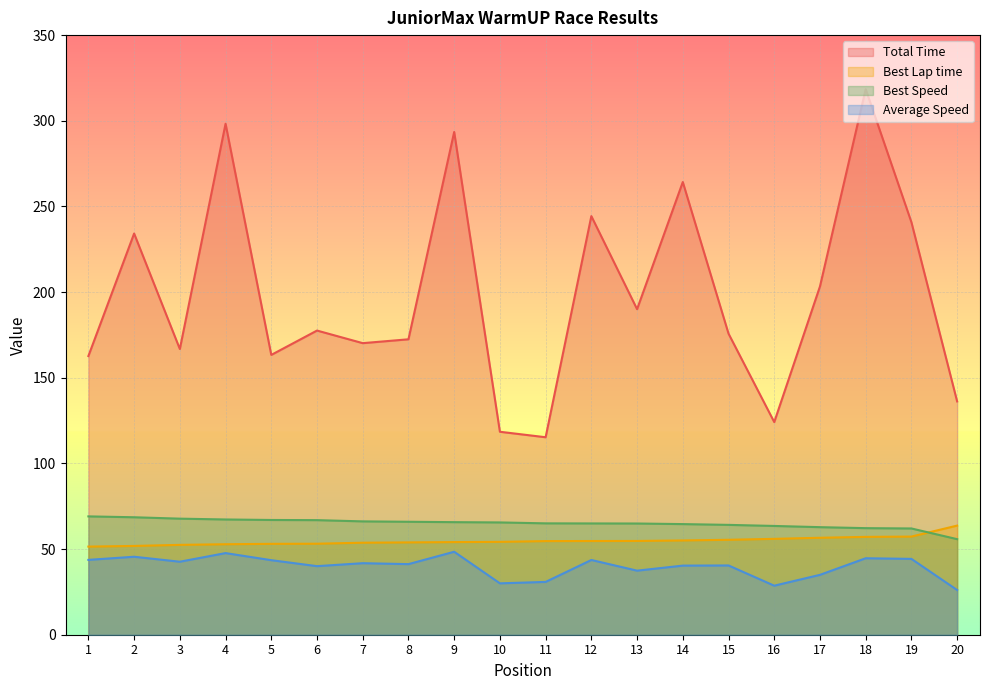

Between 1 and 7, which series saw the biggest shift?

Total Time